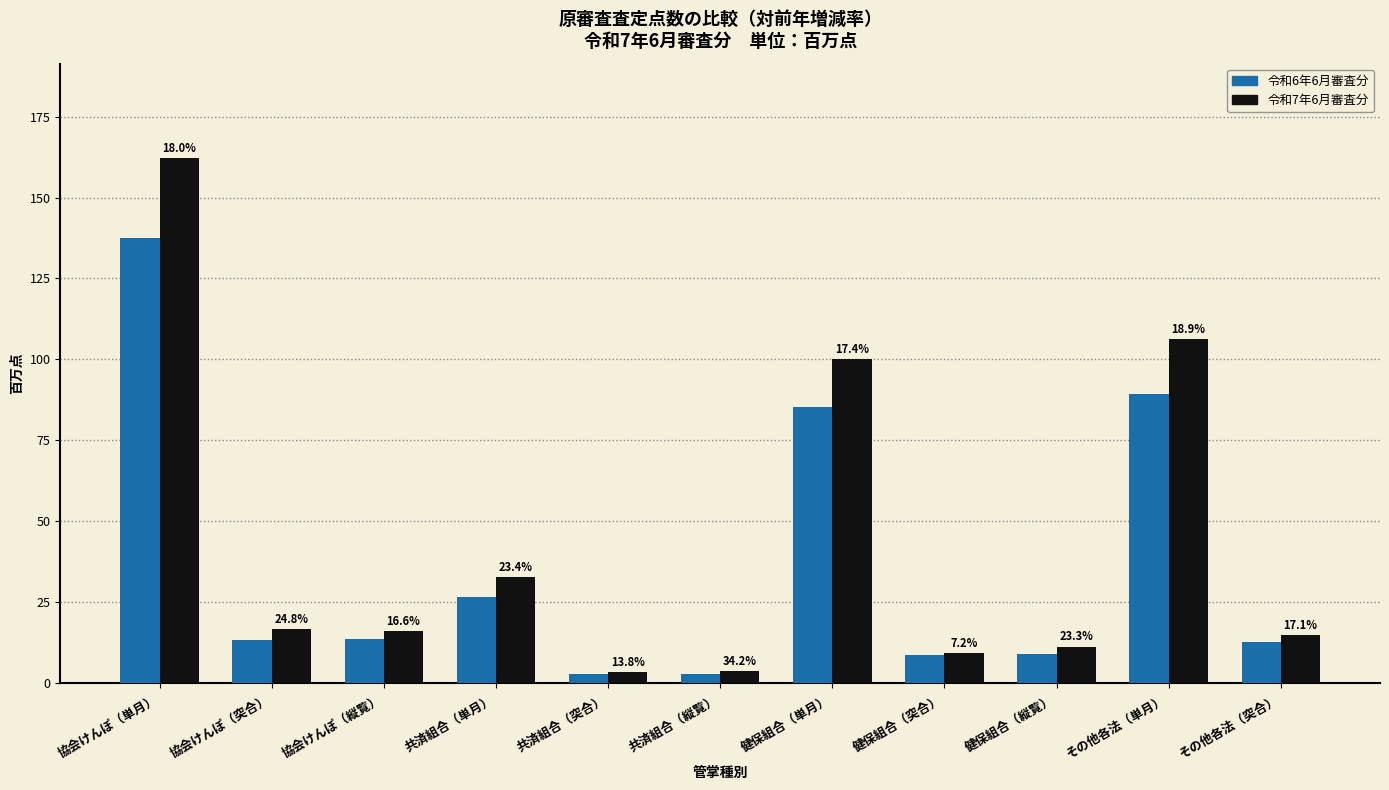

What are all the series names shown in the legend?

令和6年6月審査分, 令和7年6月審査分